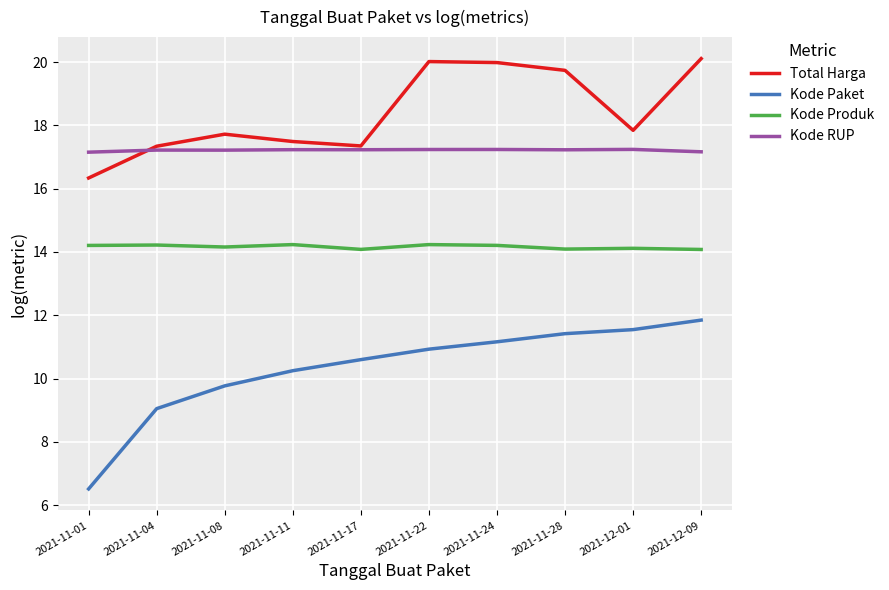

True or false: Kode Produk and Kode Paket cross at least once.

False